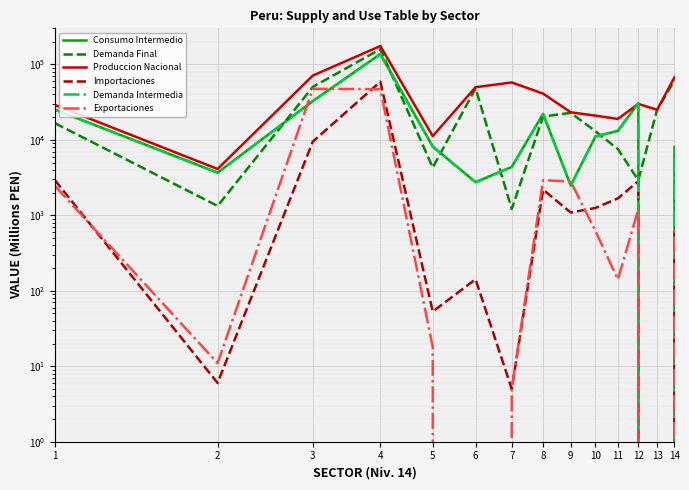

What is the greatest value displayed?

174976